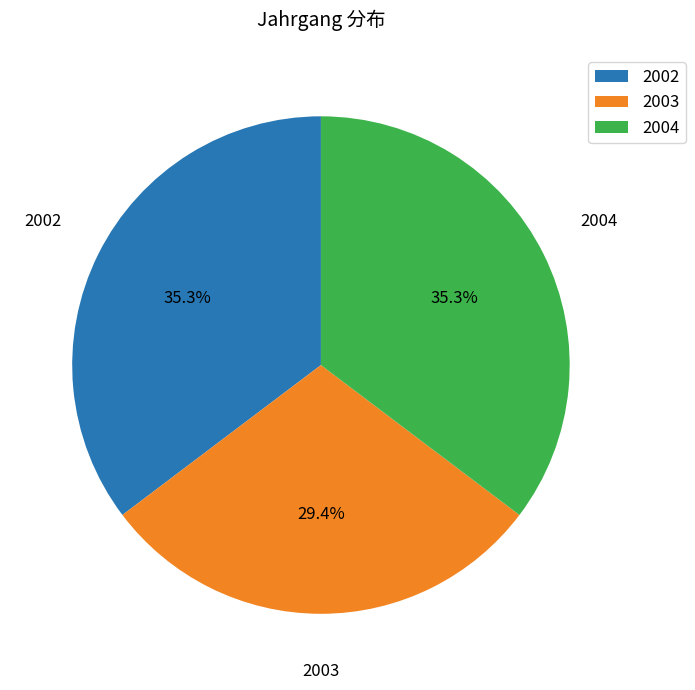

Is 2004 the majority of the pie?

No